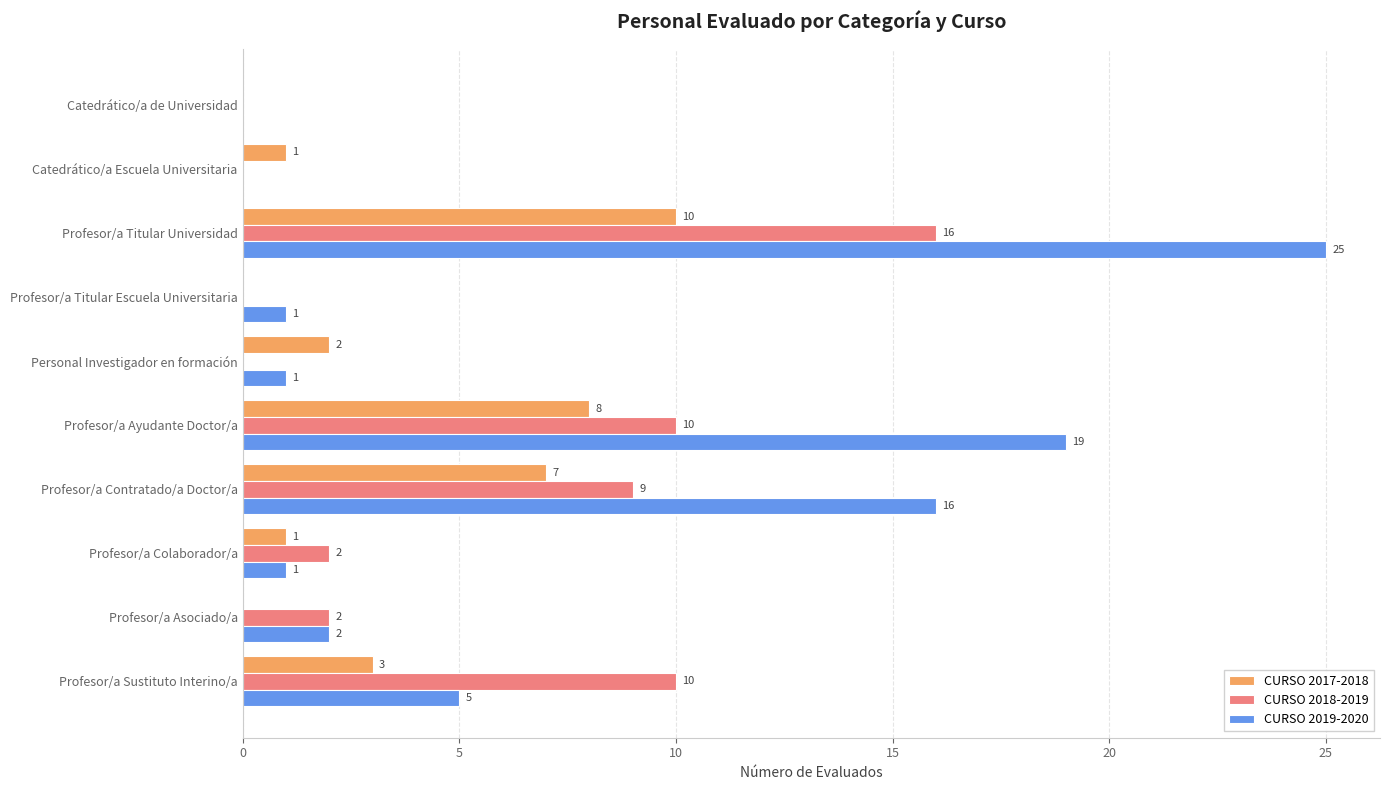

The CURSO 2018-2019 series shows 10 at Profesor/a Titular Universidad. True or false?

False